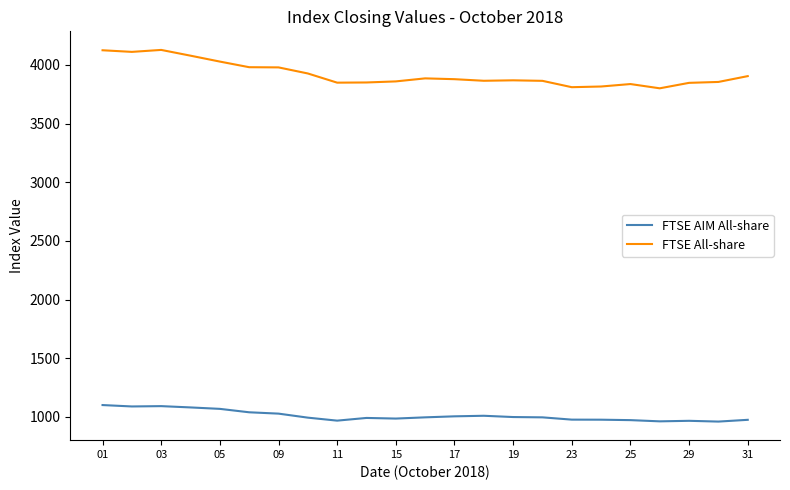

What is the difference between the maximum and minimum values in the FTSE All-share series?

327.1